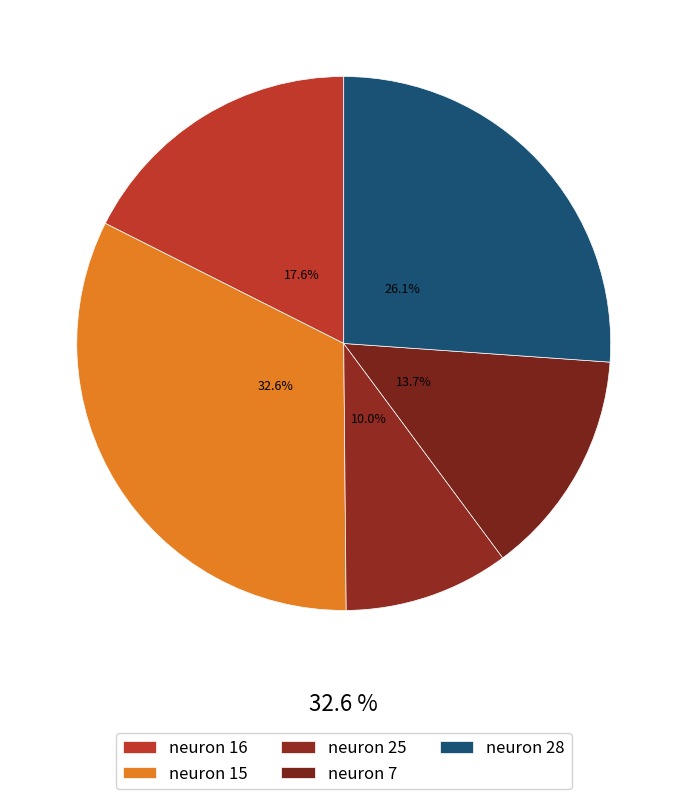

How many segments does this pie chart have?

5